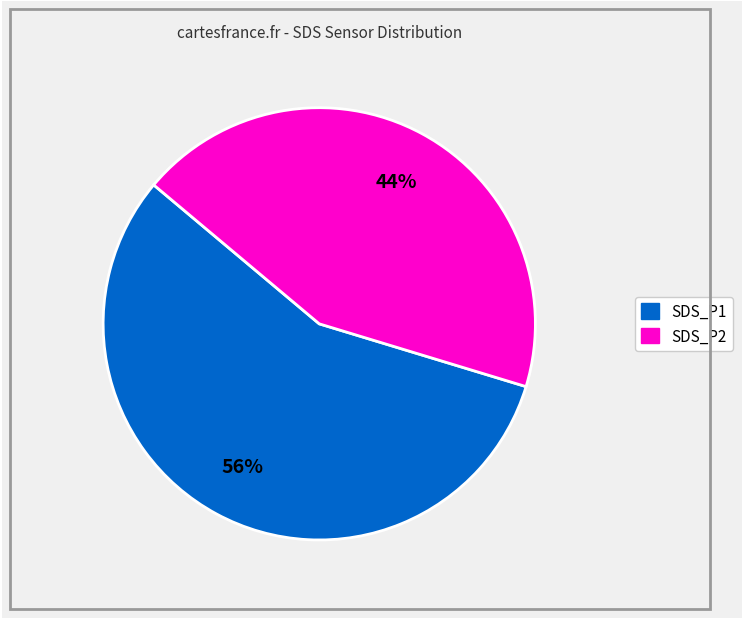

Which category has the biggest portion of the pie?

SDS_P1